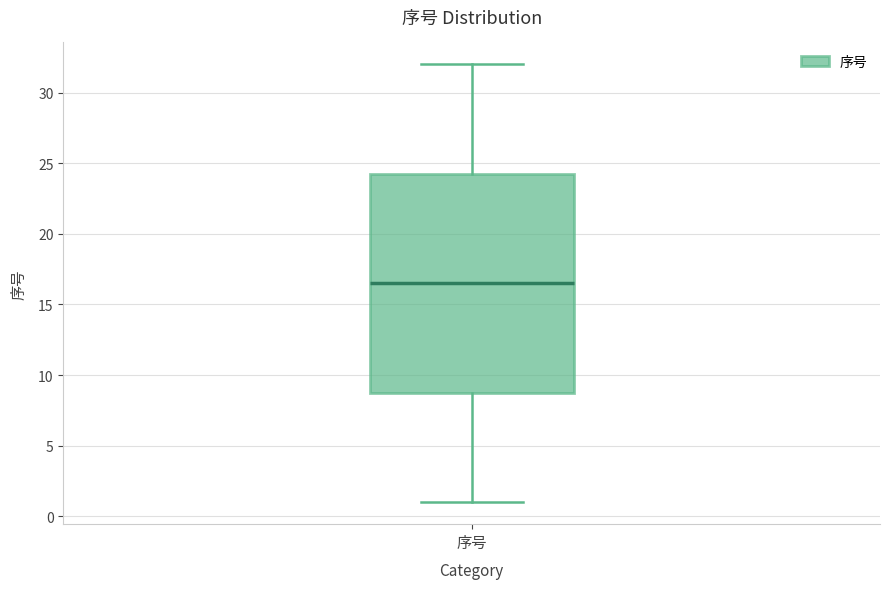

Where is the lower edge of the box for 序号 on the y-axis? The values are not printed on the chart, so give them approximately, as read against the axis.

9.0